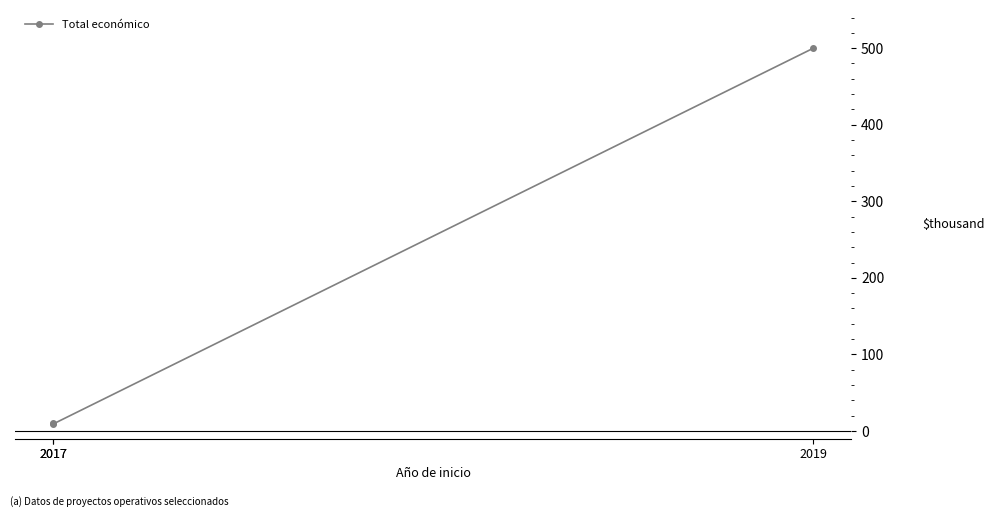

What is the ratio of the value at 2017 to the value at 2017?

1.1